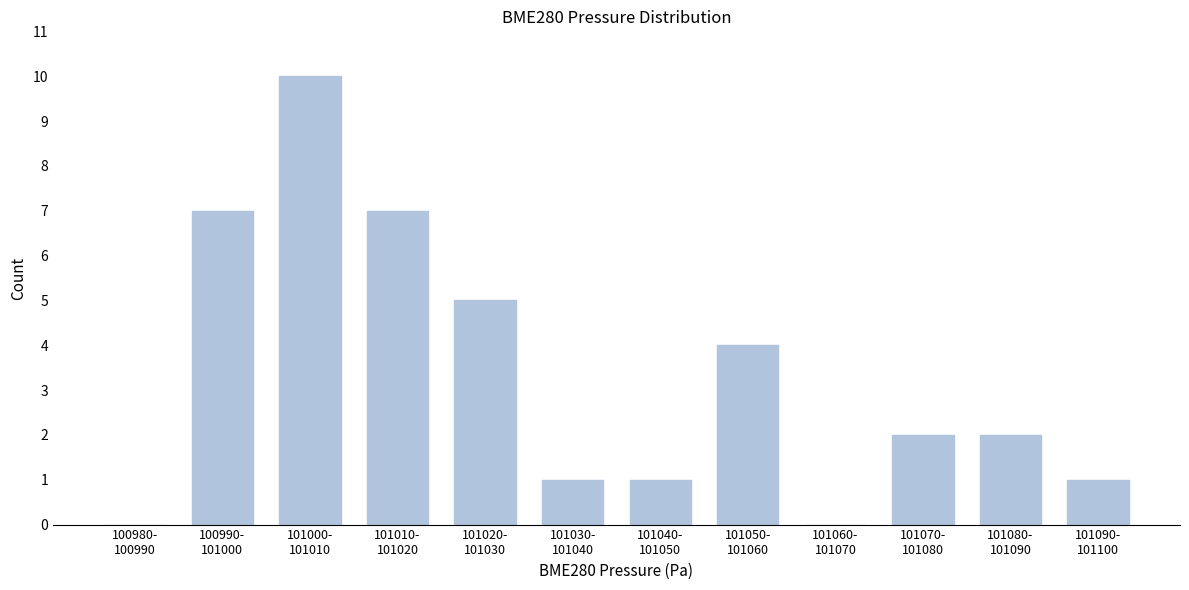

What is the greatest value displayed?

10